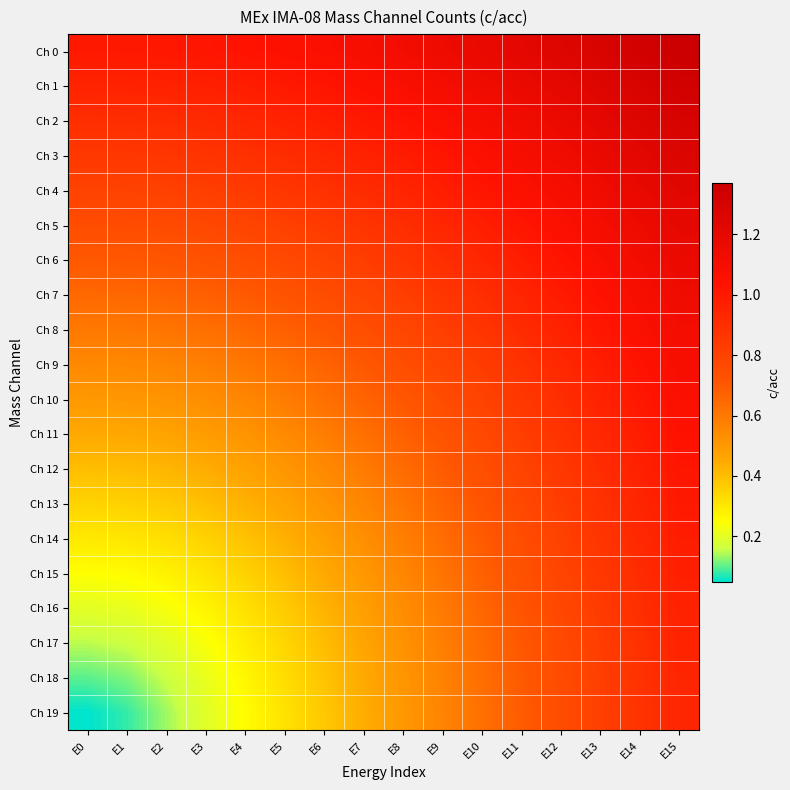

Reading right to left, extract all data points from this chart.

Ch 0: E15=1.4	E14=1.3	E13=1.3	E12=1.2	E11=1.2	E10=1.2	E9=1.1	E8=1.1	E7=1.1	E6=1.1	E5=1.0	E4=1.0	E3=1.0	E2=1.0	E1=1.0	E0=1.0
Ch 1: E15=1.3	E14=1.3	E13=1.3	E12=1.2	E11=1.2	E10=1.1	E9=1.1	E8=1.1	E7=1.0	E6=1.0	E5=1.0	E4=1.0	E3=1.0	E2=1.0	E1=1.0	E0=0.9
Ch 2: E15=1.3	E14=1.3	E13=1.2	E12=1.2	E11=1.1	E10=1.1	E9=1.1	E8=1.0	E7=1.0	E6=1.0	E5=1.0	E4=0.9	E3=0.9	E2=0.9	E1=0.9	E0=0.9
Ch 3: E15=1.3	E14=1.2	E13=1.2	E12=1.1	E11=1.1	E10=1.1	E9=1.0	E8=1.0	E7=1.0	E6=0.9	E5=0.9	E4=0.9	E3=0.9	E2=0.9	E1=0.9	E0=0.8
Ch 4: E15=1.2	E14=1.2	E13=1.1	E12=1.1	E11=1.1	E10=1.0	E9=1.0	E8=0.9	E7=0.9	E6=0.9	E5=0.9	E4=0.8	E3=0.8	E2=0.8	E1=0.8	E0=0.8
Ch 5: E15=1.2	E14=1.2	E13=1.1	E12=1.1	E11=1.0	E10=1.0	E9=0.9	E8=0.9	E7=0.9	E6=0.8	E5=0.8	E4=0.8	E3=0.8	E2=0.8	E1=0.8	E0=0.8
Ch 6: E15=1.2	E14=1.1	E13=1.1	E12=1.0	E11=1.0	E10=0.9	E9=0.9	E8=0.9	E7=0.8	E6=0.8	E5=0.8	E4=0.7	E3=0.7	E2=0.7	E1=0.7	E0=0.7
Ch 7: E15=1.1	E14=1.1	E13=1.0	E12=1.0	E11=0.9	E10=0.9	E9=0.9	E8=0.8	E7=0.8	E6=0.8	E5=0.7	E4=0.7	E3=0.7	E2=0.7	E1=0.7	E0=0.7
Ch 8: E15=1.1	E14=1.1	E13=1.0	E12=1.0	E11=0.9	E10=0.9	E9=0.8	E8=0.8	E7=0.7	E6=0.7	E5=0.7	E4=0.7	E3=0.6	E2=0.6	E1=0.6	E0=0.6
Ch 9: E15=1.1	E14=1.0	E13=1.0	E12=0.9	E11=0.9	E10=0.8	E9=0.8	E8=0.7	E7=0.7	E6=0.7	E5=0.6	E4=0.6	E3=0.6	E2=0.6	E1=0.6	E0=0.6
Ch 10: E15=1.1	E14=1.0	E13=1.0	E12=0.9	E11=0.9	E10=0.8	E9=0.8	E8=0.7	E7=0.7	E6=0.6	E5=0.6	E4=0.6	E3=0.5	E2=0.5	E1=0.5	E0=0.5
Ch 11: E15=1.0	E14=1.0	E13=0.9	E12=0.9	E11=0.8	E10=0.8	E9=0.7	E8=0.7	E7=0.6	E6=0.6	E5=0.5	E4=0.5	E3=0.5	E2=0.5	E1=0.5	E0=0.5
Ch 12: E15=1.0	E14=1.0	E13=0.9	E12=0.8	E11=0.8	E10=0.7	E9=0.7	E8=0.6	E7=0.6	E6=0.5	E5=0.5	E4=0.5	E3=0.4	E2=0.4	E1=0.4	E0=0.4
Ch 13: E15=1.0	E14=0.9	E13=0.9	E12=0.8	E11=0.8	E10=0.7	E9=0.7	E8=0.6	E7=0.6	E6=0.5	E5=0.5	E4=0.4	E3=0.4	E2=0.4	E1=0.4	E0=0.3
Ch 14: E15=1.0	E14=0.9	E13=0.9	E12=0.8	E11=0.8	E10=0.7	E9=0.6	E8=0.6	E7=0.5	E6=0.5	E5=0.4	E4=0.4	E3=0.4	E2=0.3	E1=0.3	E0=0.3
Ch 15: E15=1.0	E14=0.9	E13=0.9	E12=0.8	E11=0.7	E10=0.7	E9=0.6	E8=0.6	E7=0.5	E6=0.5	E5=0.4	E4=0.4	E3=0.3	E2=0.3	E1=0.3	E0=0.2
Ch 16: E15=1.0	E14=0.9	E13=0.8	E12=0.8	E11=0.7	E10=0.7	E9=0.6	E8=0.5	E7=0.5	E6=0.4	E5=0.4	E4=0.3	E3=0.3	E2=0.2	E1=0.2	E0=0.2
Ch 17: E15=0.9	E14=0.9	E13=0.8	E12=0.8	E11=0.7	E10=0.6	E9=0.6	E8=0.5	E7=0.5	E6=0.4	E5=0.3	E4=0.3	E3=0.2	E2=0.2	E1=0.2	E0=0.1
Ch 18: E15=0.9	E14=0.9	E13=0.8	E12=0.8	E11=0.7	E10=0.6	E9=0.6	E8=0.5	E7=0.4	E6=0.4	E5=0.3	E4=0.3	E3=0.2	E2=0.2	E1=0.1	E0=0.1
Ch 19: E15=0.9	E14=0.9	E13=0.8	E12=0.8	E11=0.7	E10=0.6	E9=0.6	E8=0.5	E7=0.4	E6=0.4	E5=0.3	E4=0.3	E3=0.2	E2=0.1	E1=0.1	E0=0.1